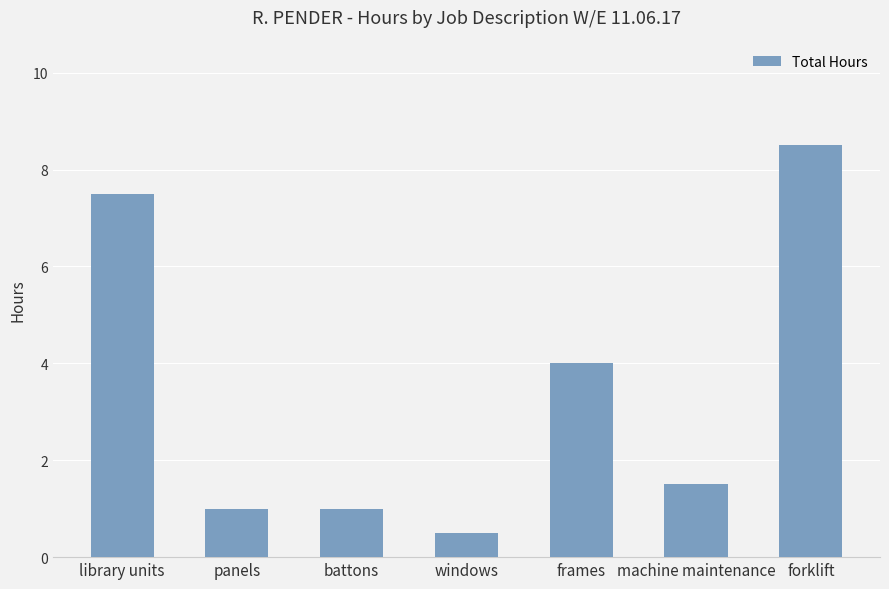

What is the value of the 4th bar from the left?

0.5